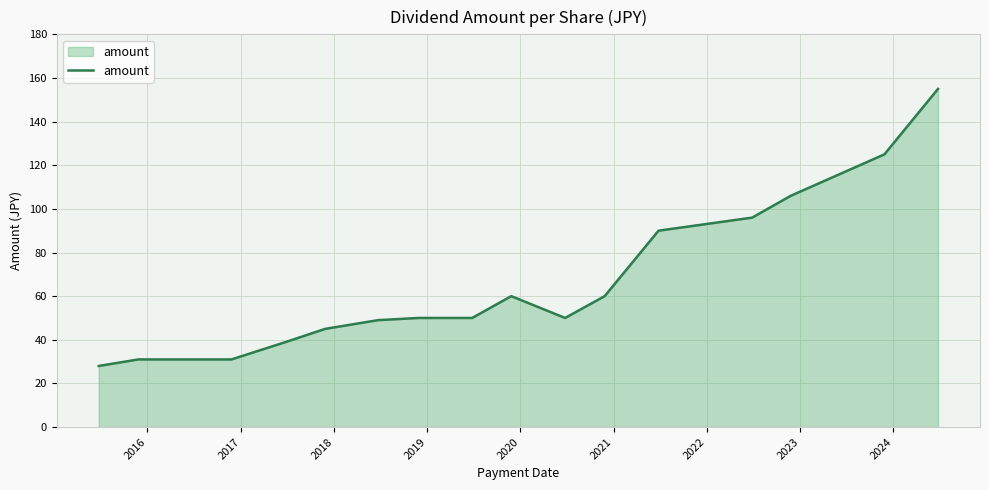

What is the minimum value shown in the chart?

28